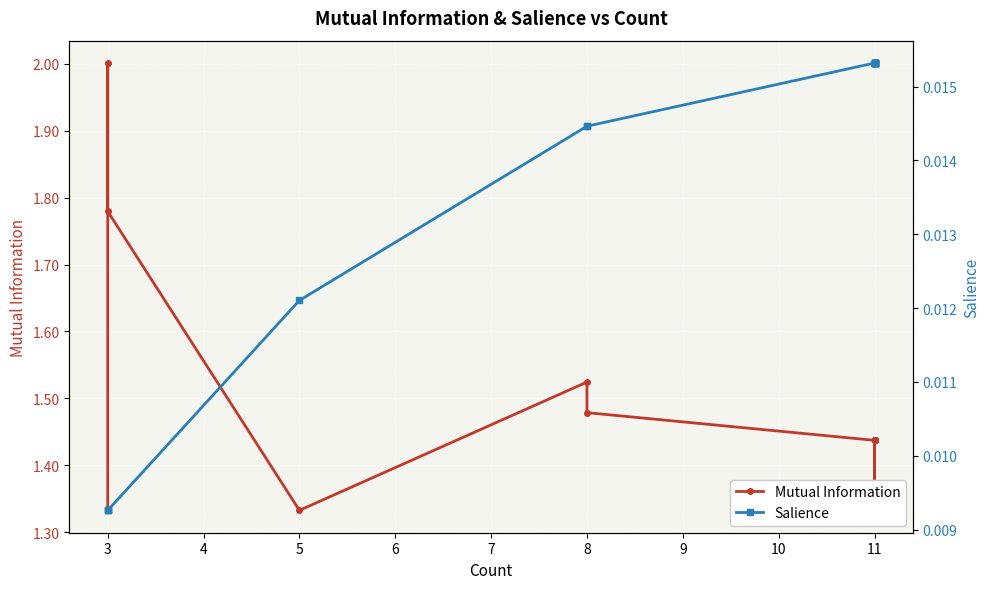

Does the chart display data point markers on the line(s)?

Yes